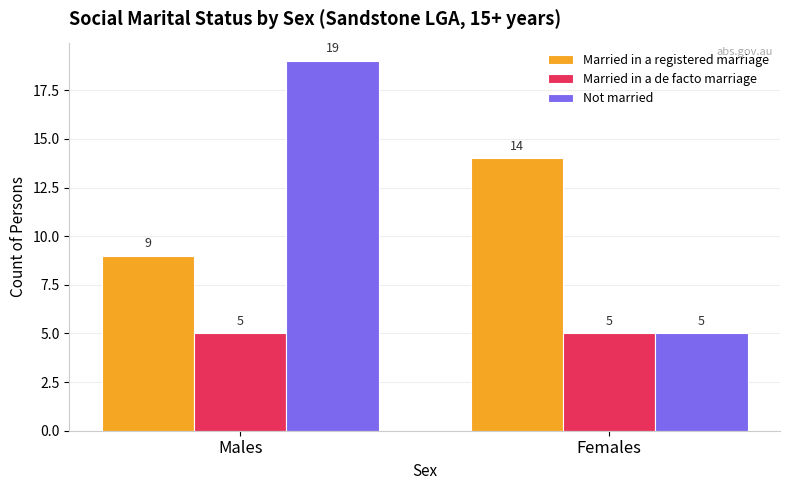

At which category is the sum across all series the highest?

Males